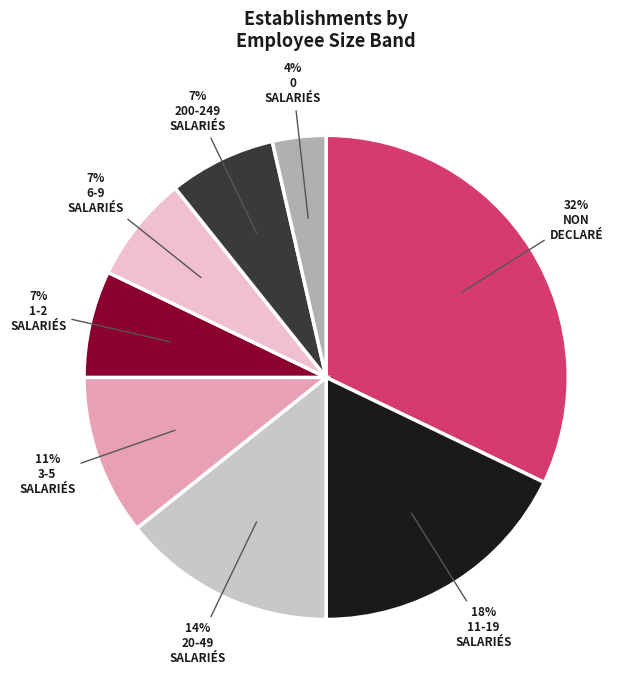

Does any single category account for the majority?

No